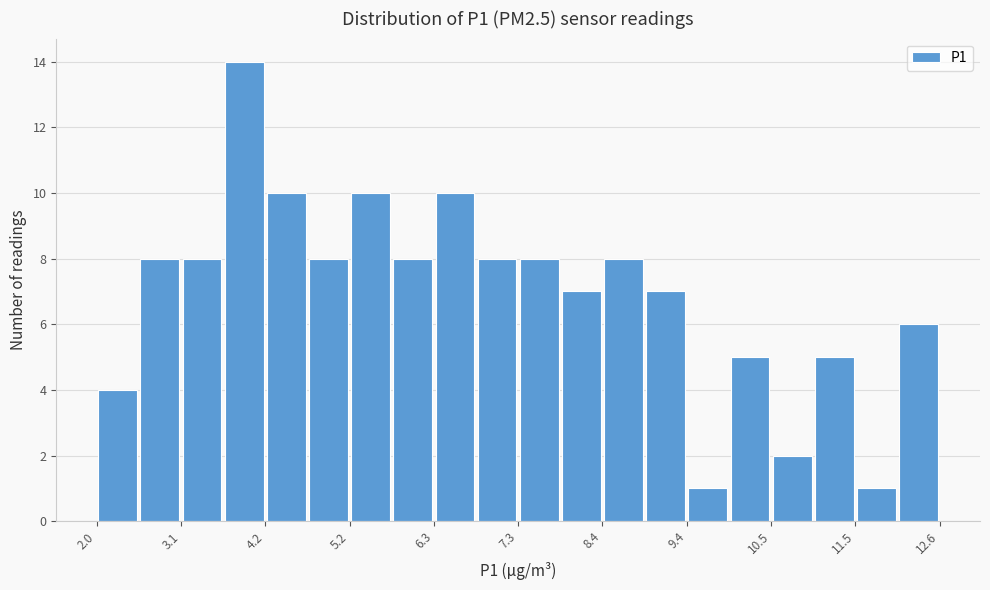

Around what value on the x-axis is the tallest bar? Give the approximate position of its centre, as read against the axis.

3.8